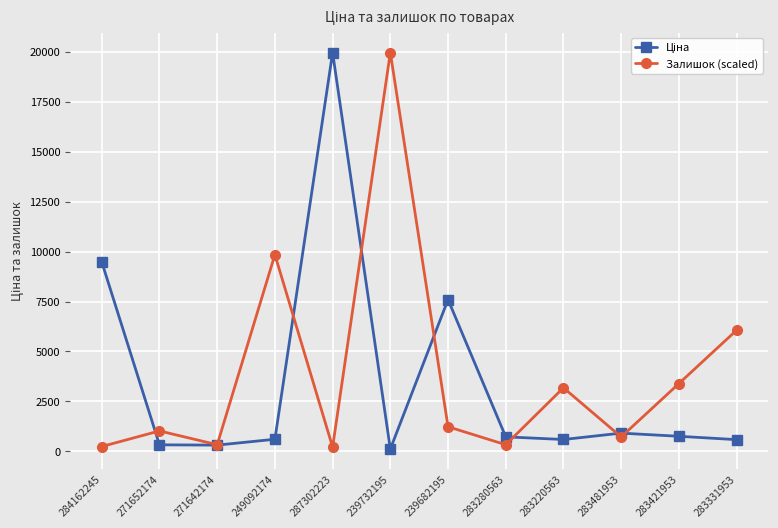

What is the highest value of the Залишок (scaled) series?

19964.2